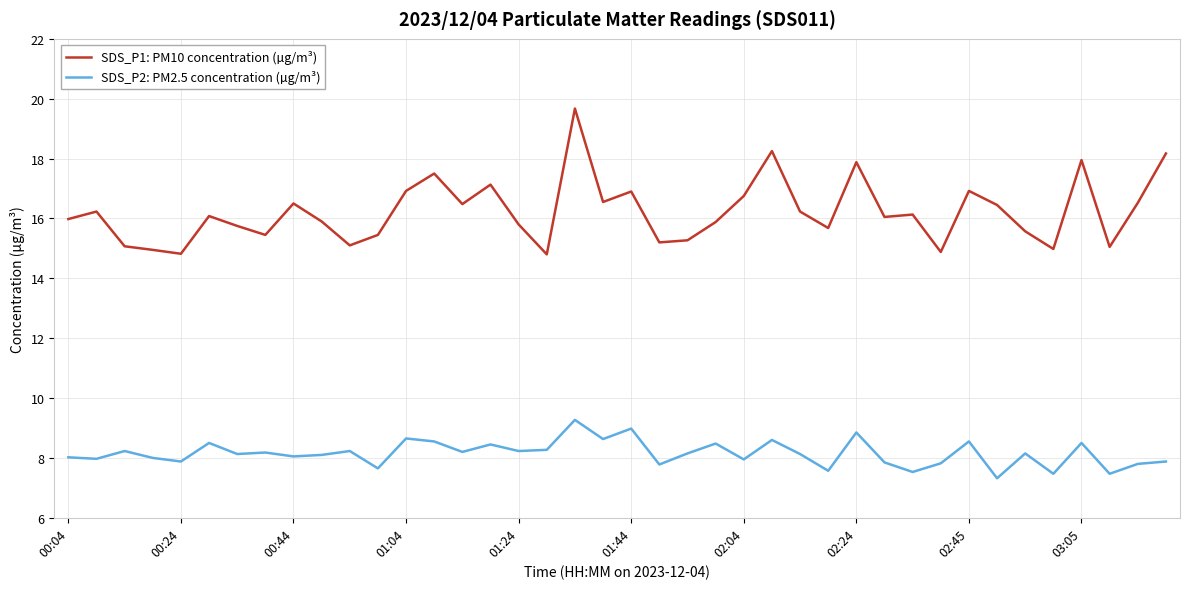

What is the greatest value displayed?

19.7